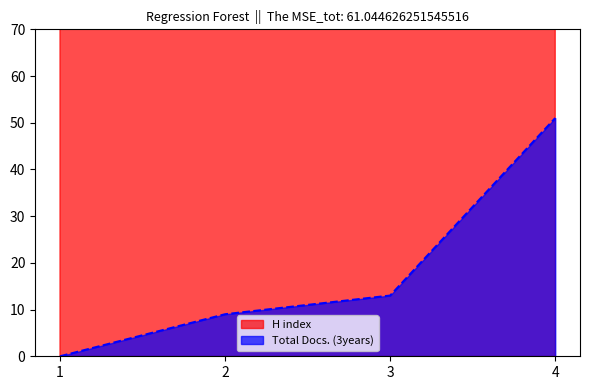

Rank the categories by Total Docs. (3years) value from lowest to highest.

1, 2, 3, 4